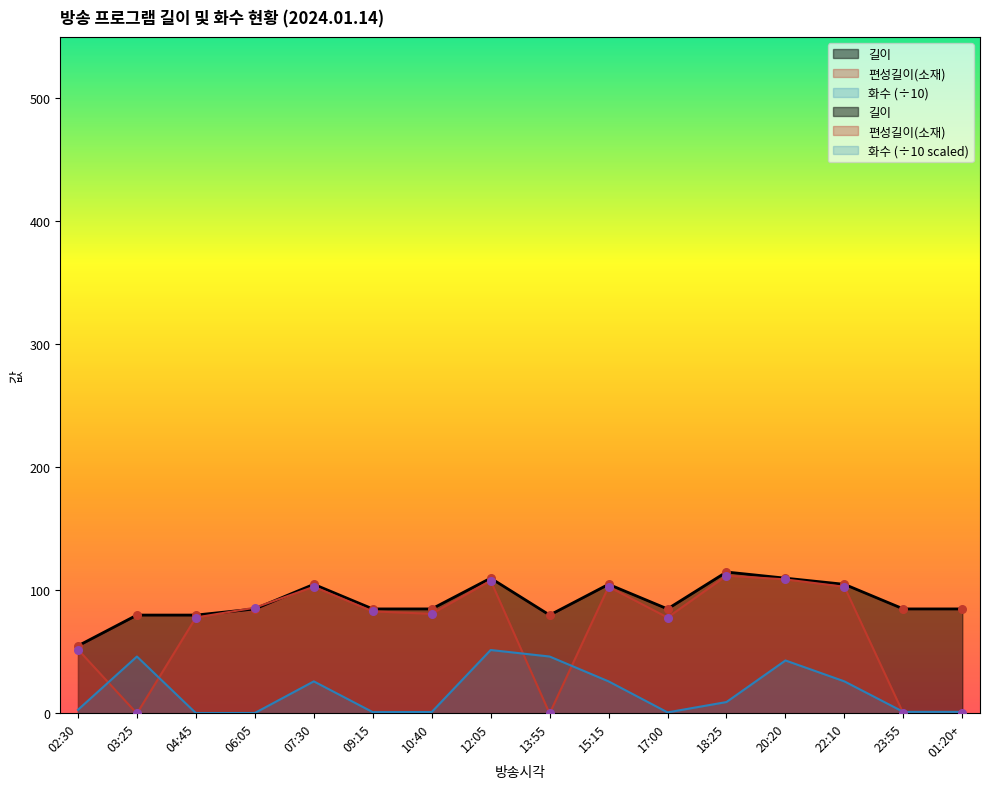

Which series has the largest total across all categories?

길이